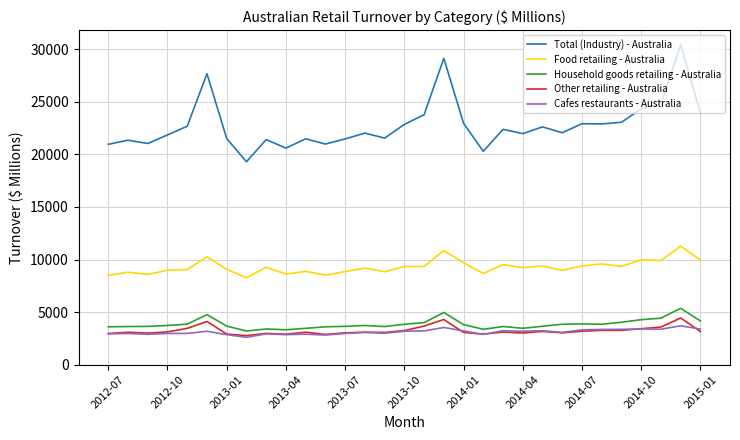

How many interior local peaks does the Total (Industry) - Australia series have?

10